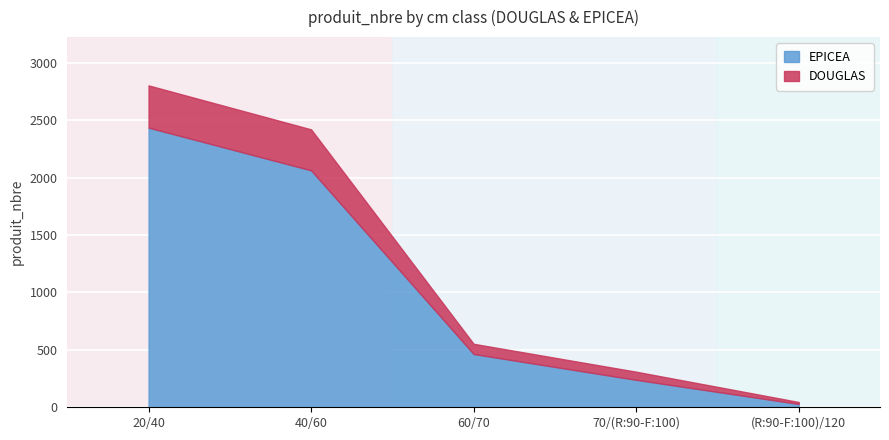

The value of DOUGLAS at 20/40 is 368. True or false?

True